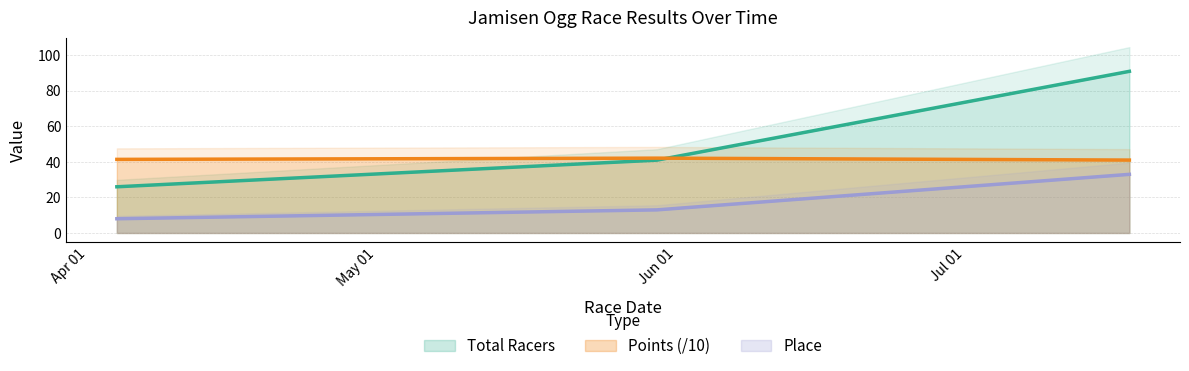

What is the value of the Total Racers point at the 1st from the left?

26.0